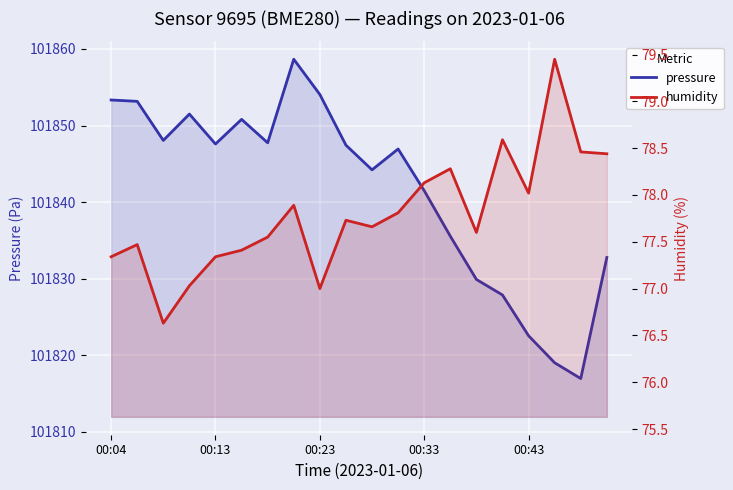

Which series has the largest total across all categories?

pressure